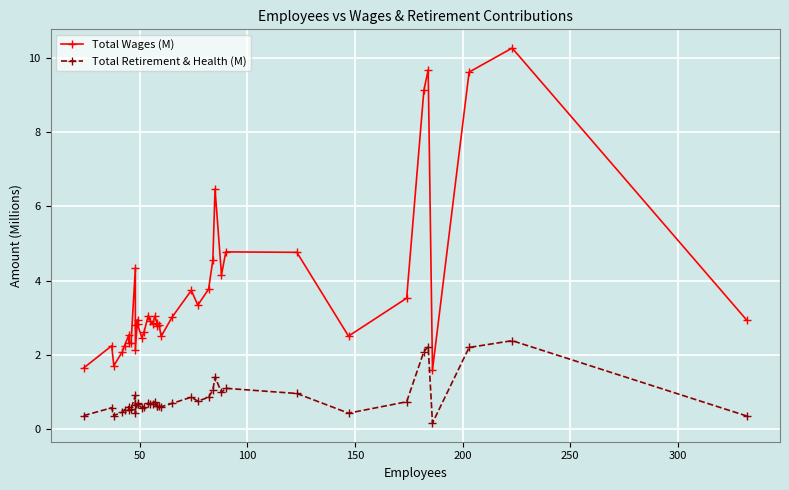

What is the smallest value displayed?

0.2